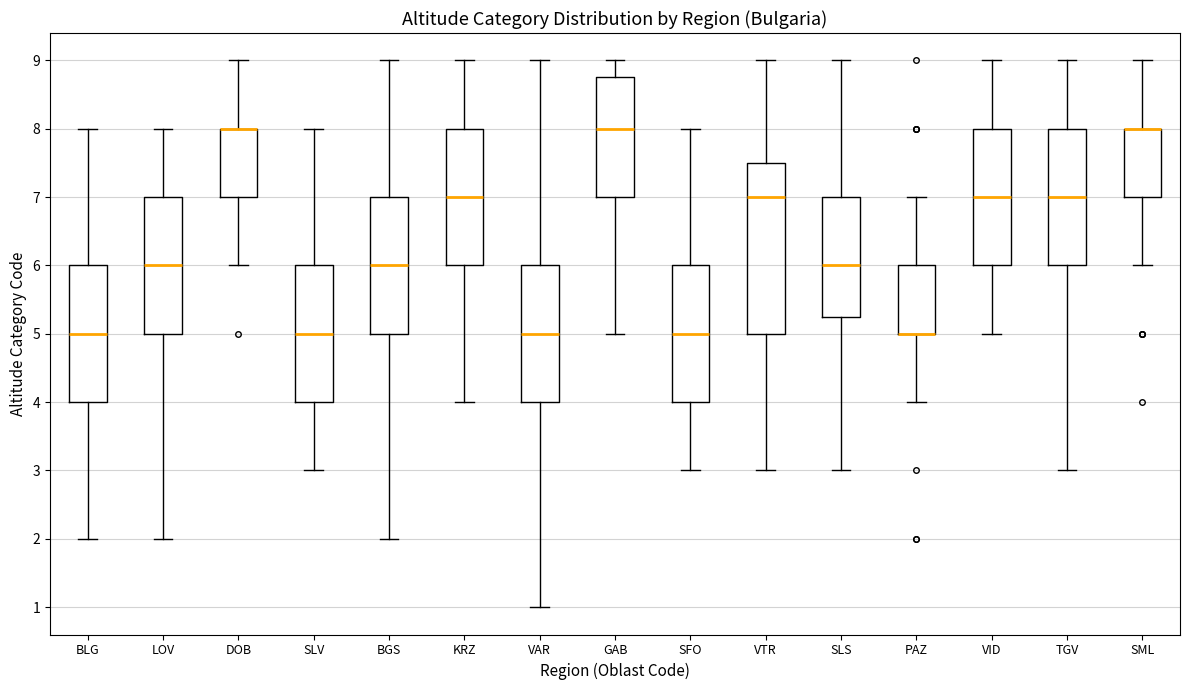

Reading left to right, read every box against the y-axis: the position of its median line, the range the box covers, and the ends of its whiskers. The values are not printed on the chart, so give them approximately, as read against the axis.

BLG: median 5.0, box 4.0 to 6.0, whiskers 2.0 to 8.0
LOV: median 6.0, box 5.0 to 7.0, whiskers 2.0 to 8.0
DOB: median 8.0 (drawn on the box's upper edge), box 7.0 to 8.0, whiskers 6.0 to 9.0
SLV: median 5.0, box 4.0 to 6.0, whiskers 3.0 to 8.0
BGS: median 6.0, box 5.0 to 7.0, whiskers 2.0 to 9.0
KRZ: median 7.0, box 6.0 to 8.0, whiskers 4.0 to 9.0
VAR: median 5.0, box 4.0 to 6.0, whiskers 1.0 to 9.0
GAB: median 8.0, box 7.0 to 8.8, whiskers 5.0 to 9.0
SFO: median 5.0, box 4.0 to 6.0, whiskers 3.0 to 8.0
VTR: median 7.0, box 5.0 to 7.5, whiskers 3.0 to 9.0
SLS: median 6.0, box 5.3 to 7.0, whiskers 3.0 to 9.0
PAZ: median 5.0 (drawn on the box's lower edge), box 5.0 to 6.0, whiskers 4.0 to 7.0
VID: median 7.0, box 6.0 to 8.0, whiskers 5.0 to 9.0
TGV: median 7.0, box 6.0 to 8.0, whiskers 3.0 to 9.0
SML: median 8.0 (drawn on the box's upper edge), box 7.0 to 8.0, whiskers 6.0 to 9.0